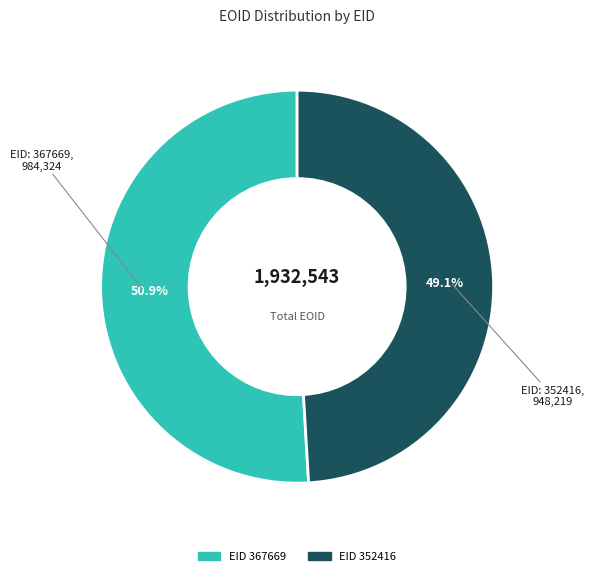

Does any single category account for the majority?

Yes